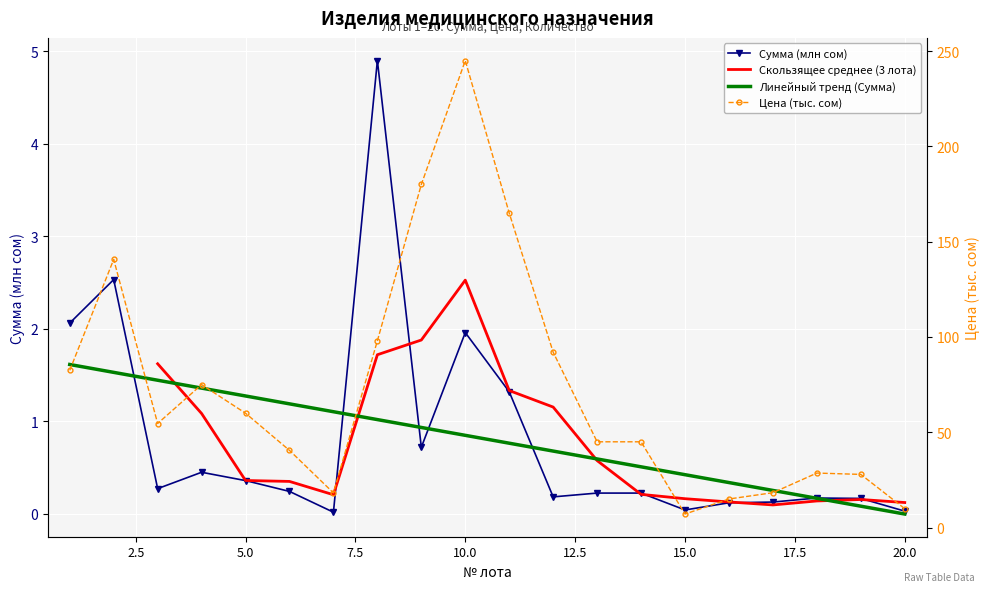

Count the number of categories in the chart.

20